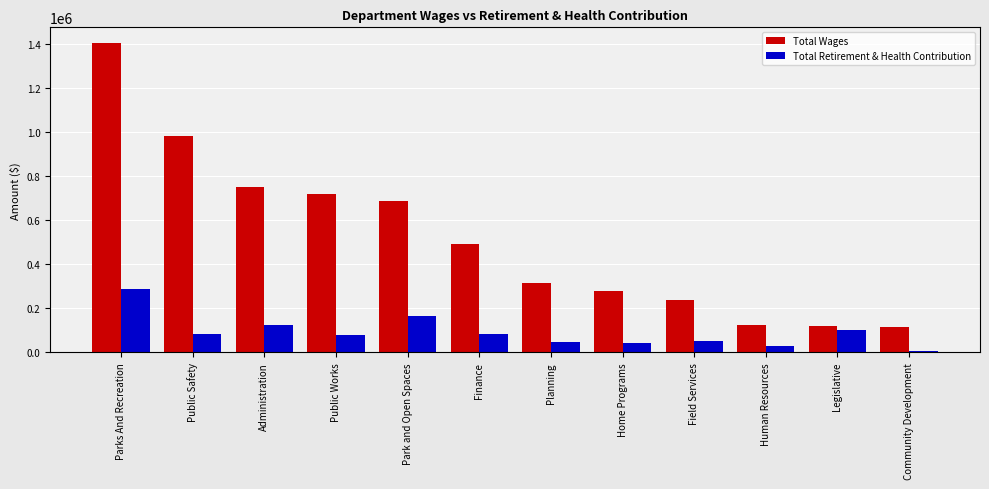

Which series has the largest total across all categories?

Total Wages